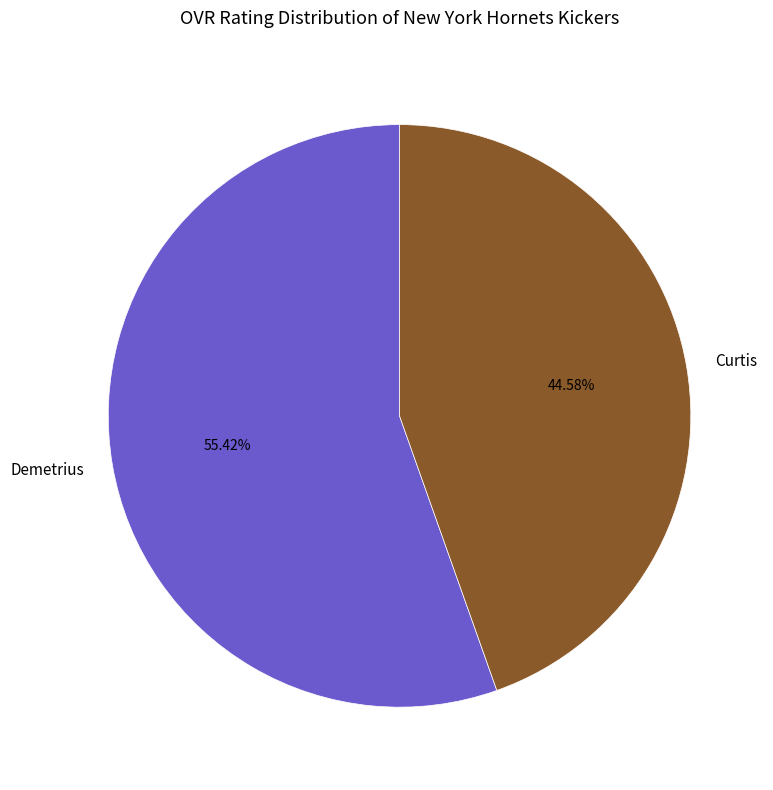

The Curtis slice represents 45% of the pie. True or false?

True